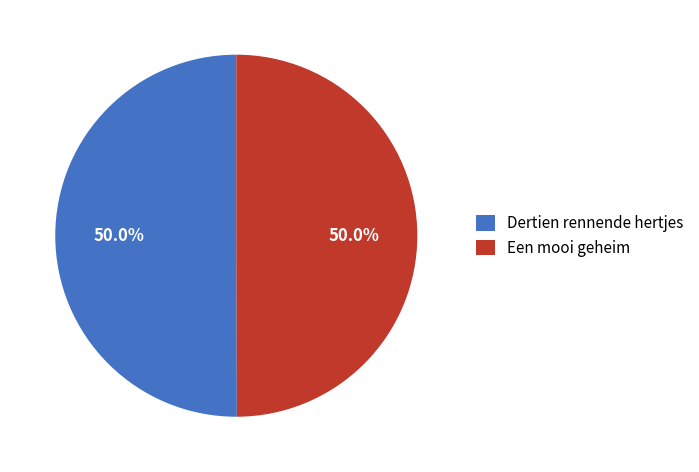

To the nearest percent, what percentage of the pie is Een mooi geheim?

50%